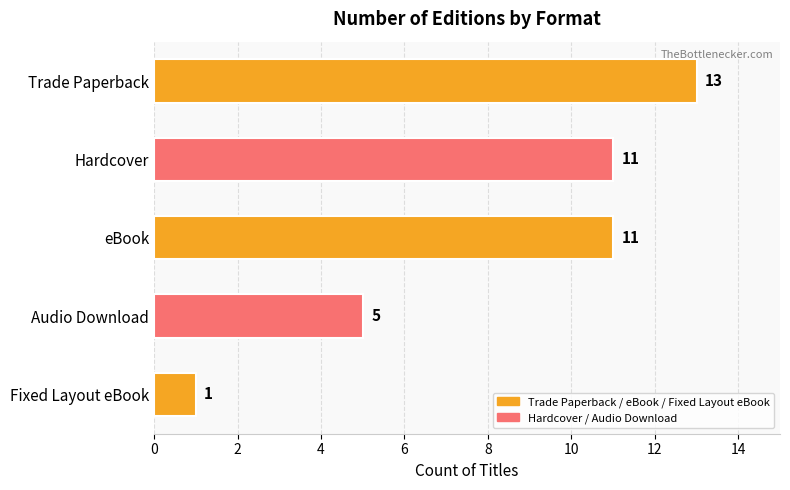

Does the chart contain any negative values?

No